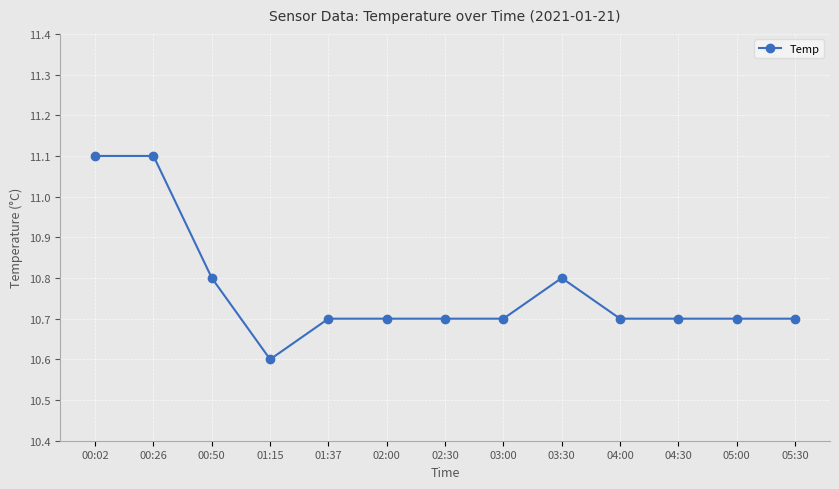

What is the approximate value at 00:02?

11.1